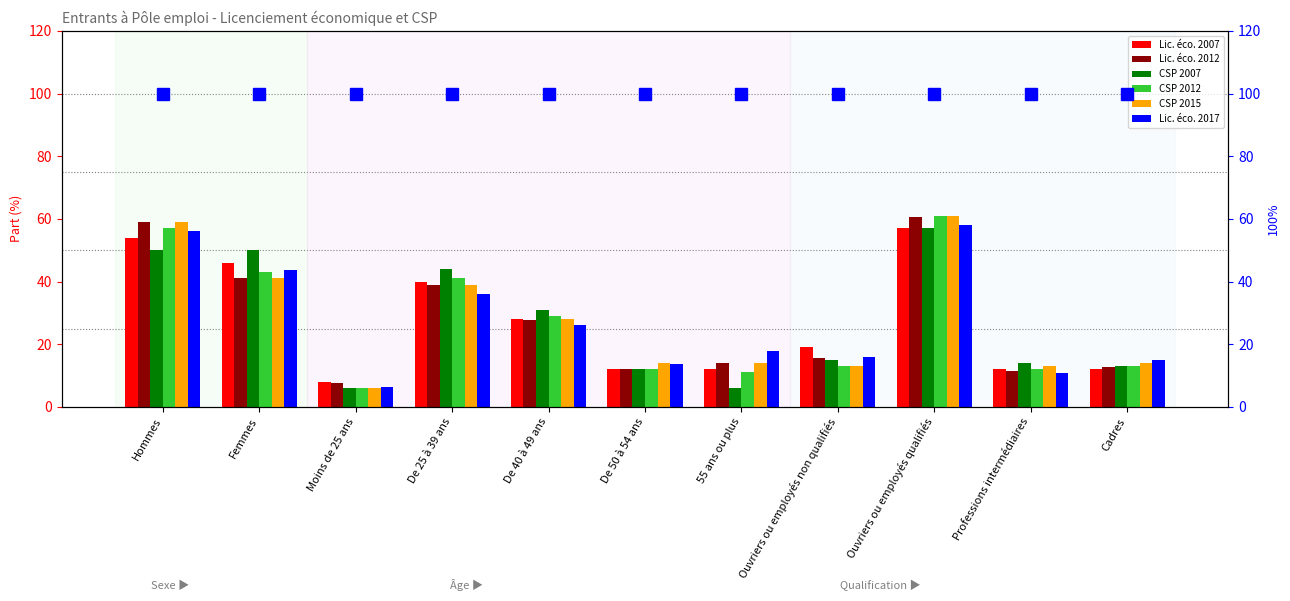

Reading left to right, transcribe all the data shown in this chart.

Lic. éco. 2007: 54.0	46.0	8.0	40.0	28.0	12.0	12.0	19.0	57.0	12.0	12.0
Lic. éco. 2012: 59.0	41.0	7.6	38.8	27.8	12.0	13.9	15.5	60.5	11.5	12.6
CSP 2007: 50.0	50.0	6.0	44.0	31.0	12.0	6.0	15.0	57.0	14.0	13.0
CSP 2012: 57.0	43.0	6.0	41.0	29.0	12.0	11.0	13.0	61.0	12.0	13.0
CSP 2015: 59.0	41.0	6.0	39.0	28.0	14.0	14.0	13.0	61.0	13.0	14.0
Lic. éco. 2017: 56.2	43.8	6.4	36.0	26.1	13.7	17.9	15.8	58.2	10.9	15.1